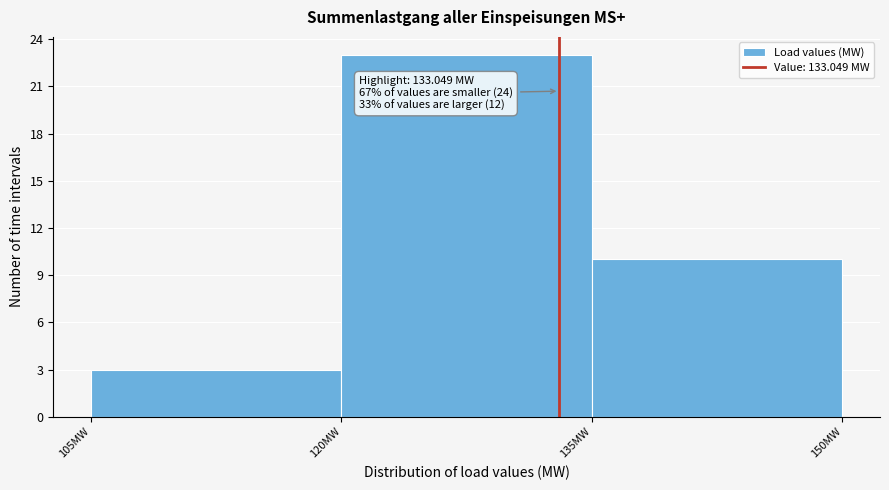

Over which range of the x-axis is the bar tallest?

120 to 135